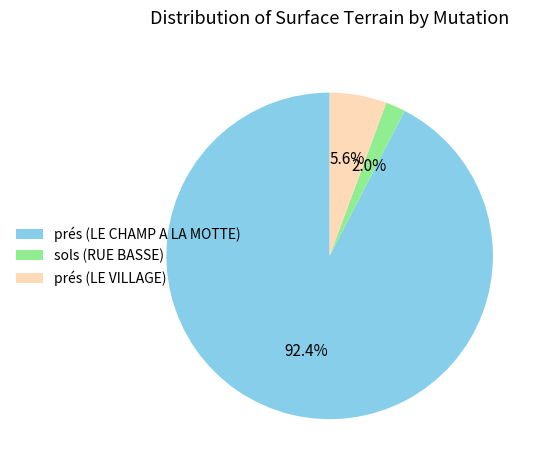

To the nearest percent, what is the difference between the largest and smallest slice percentages?

90%